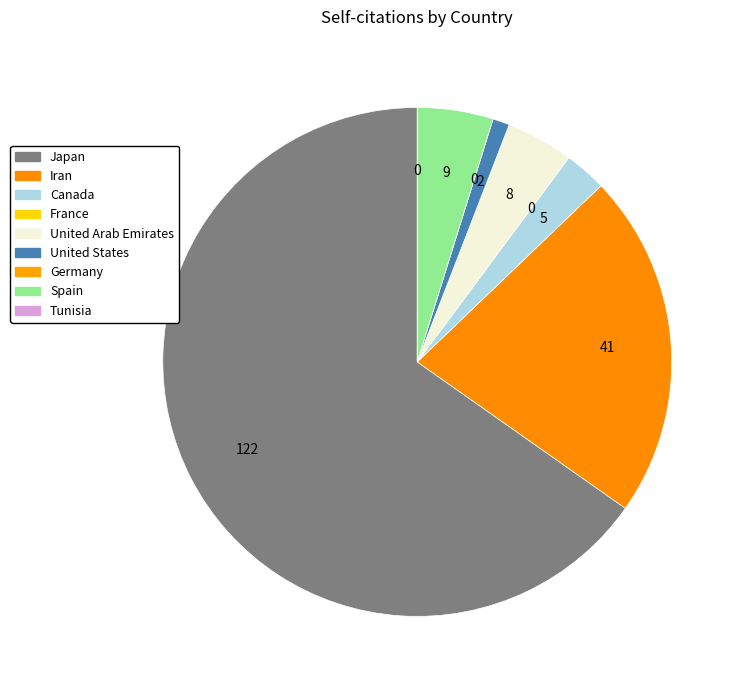

What percentage is the Spain slice, to the nearest percent?

5%